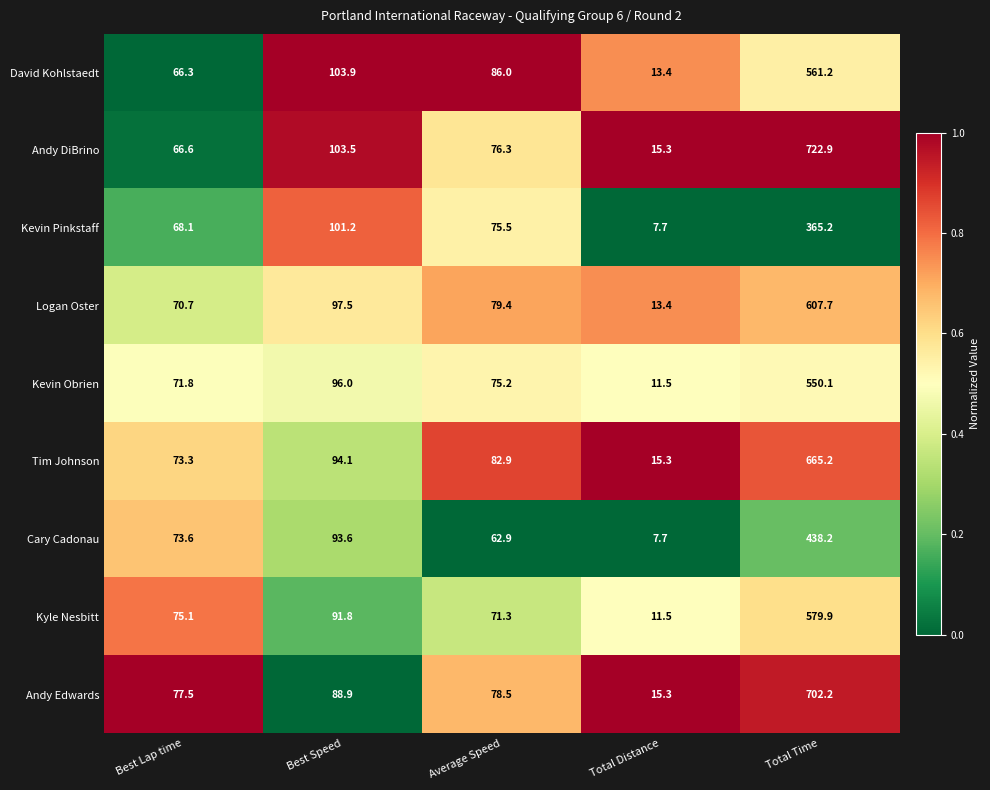

Is it true that Cary Cadonau equals 150.6 at Best Speed?

False